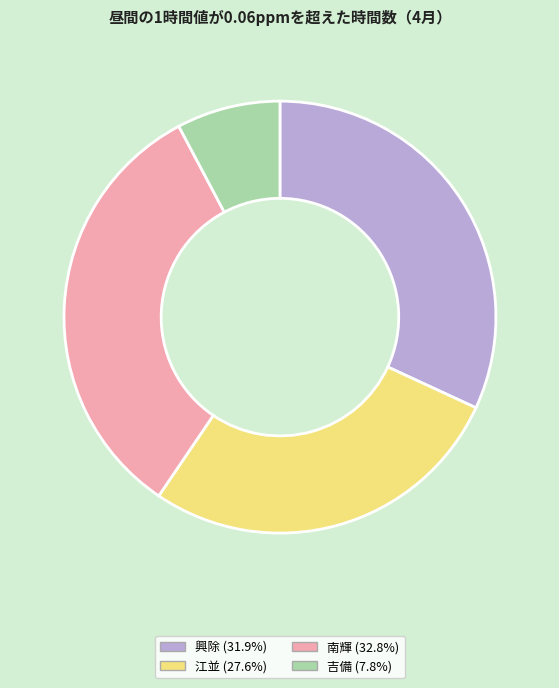

Rank the categories by value from highest to lowest.

南輝, 興除, 江並, 吉備